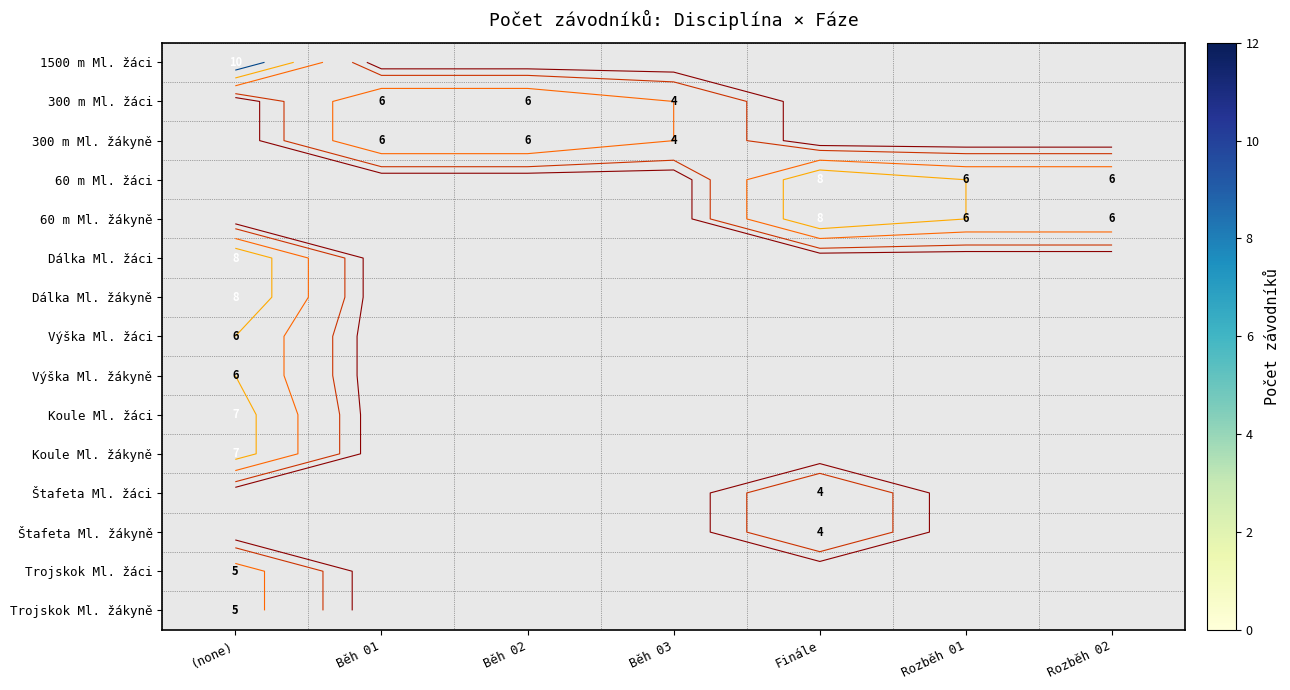

Which label corresponds to the smallest value in the chart?

Běh 03